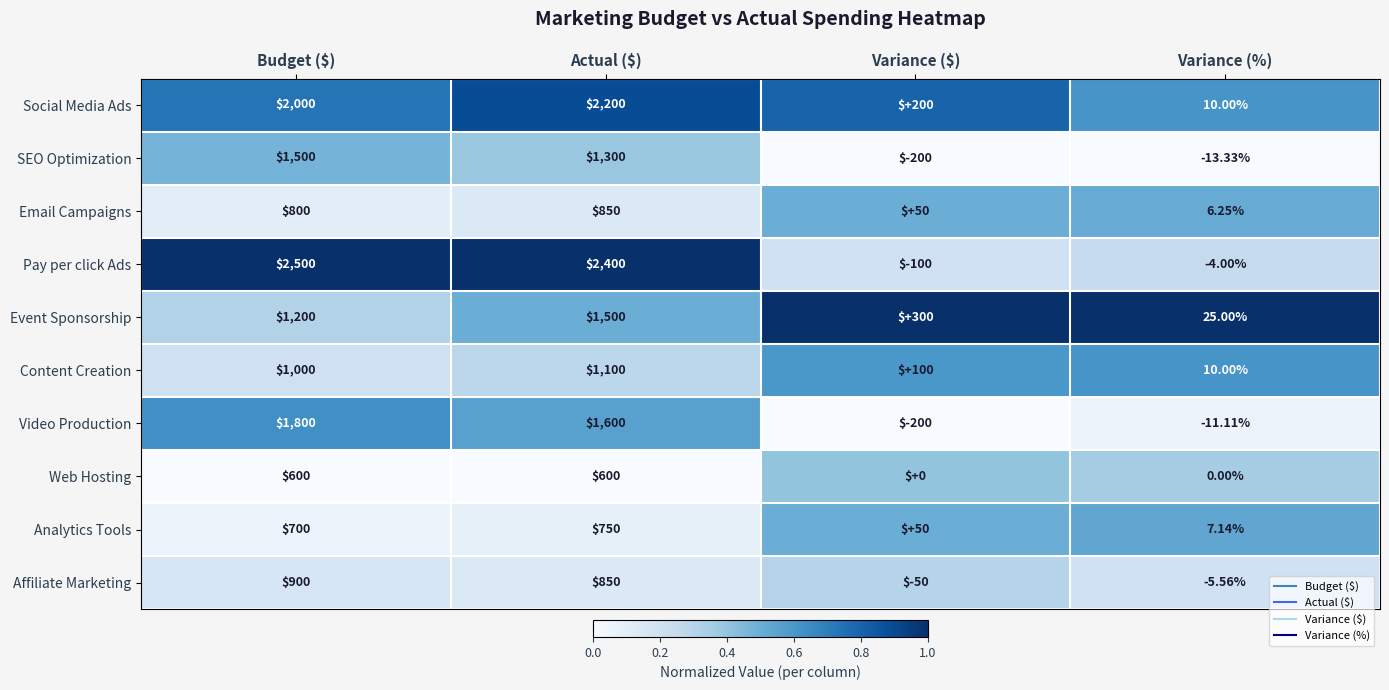

Which label corresponds to the smallest value in the chart?

Variance ($)